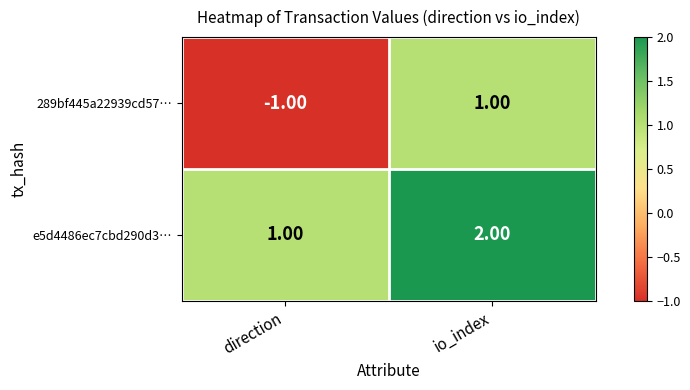

At which category is the sum across all series the highest?

io_index